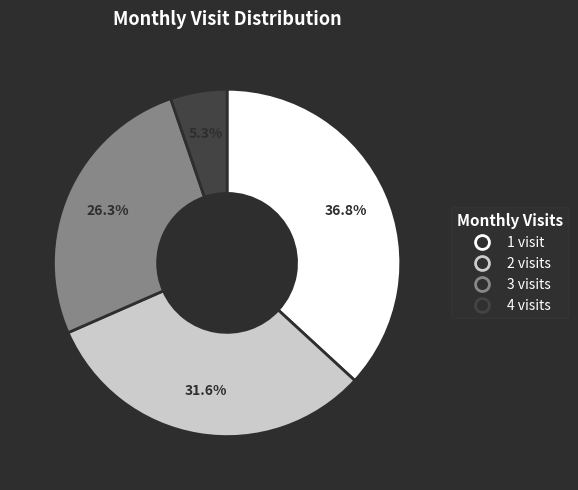

To the nearest percent, what is the average slice percentage?

25%